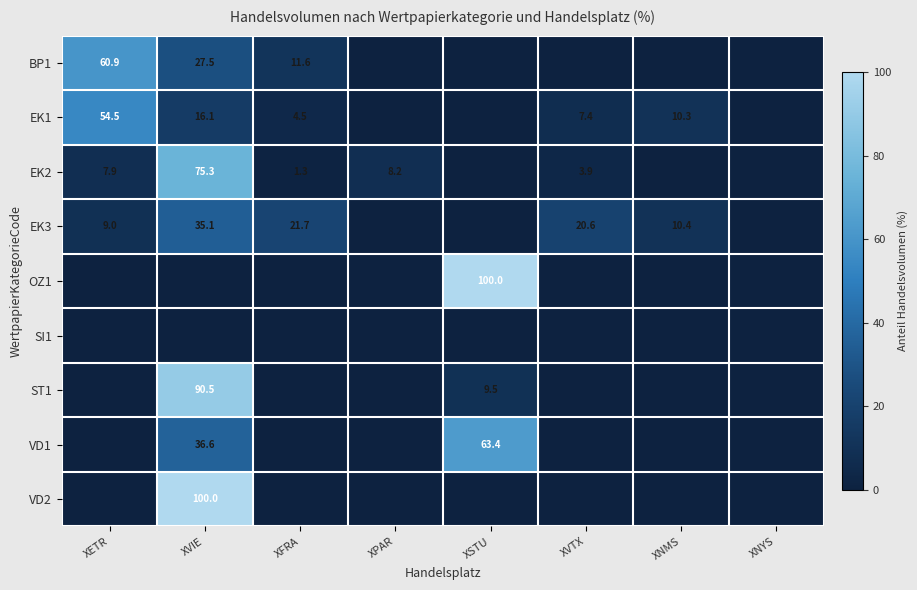

True or false: EK3 has a value of 21.7 at XFRA.

True